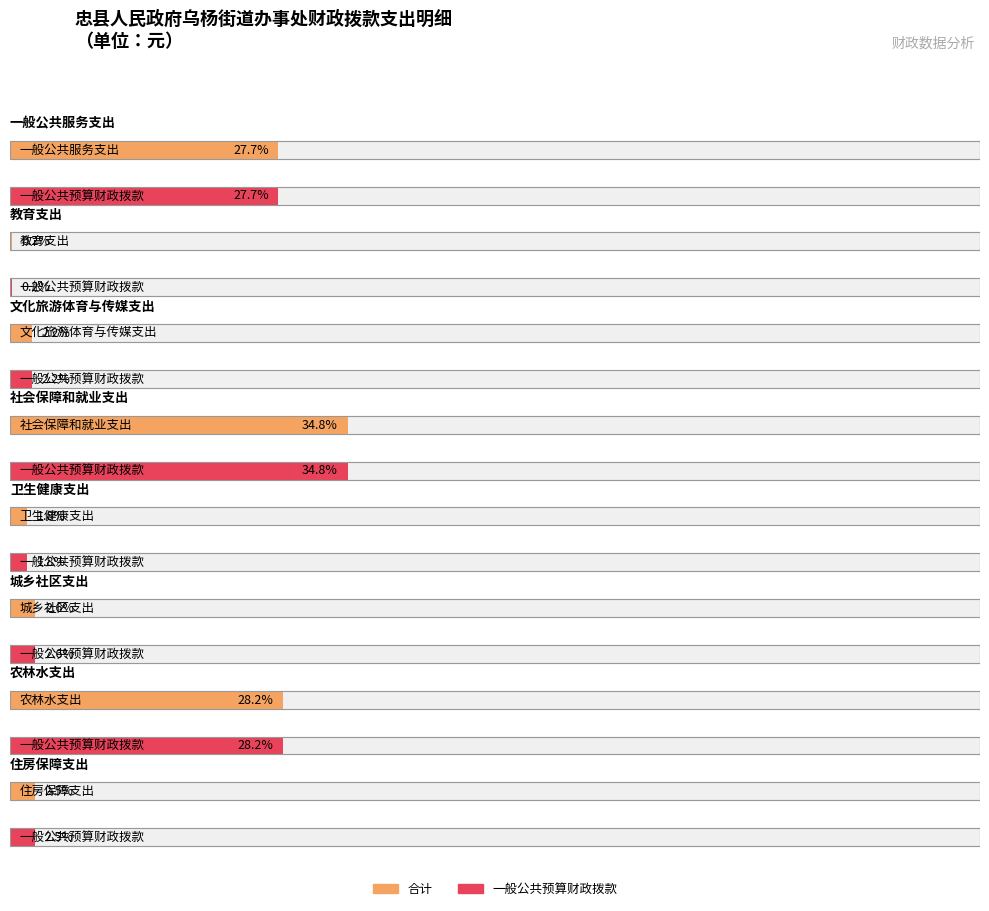

Which series has the largest total across all categories?

合计